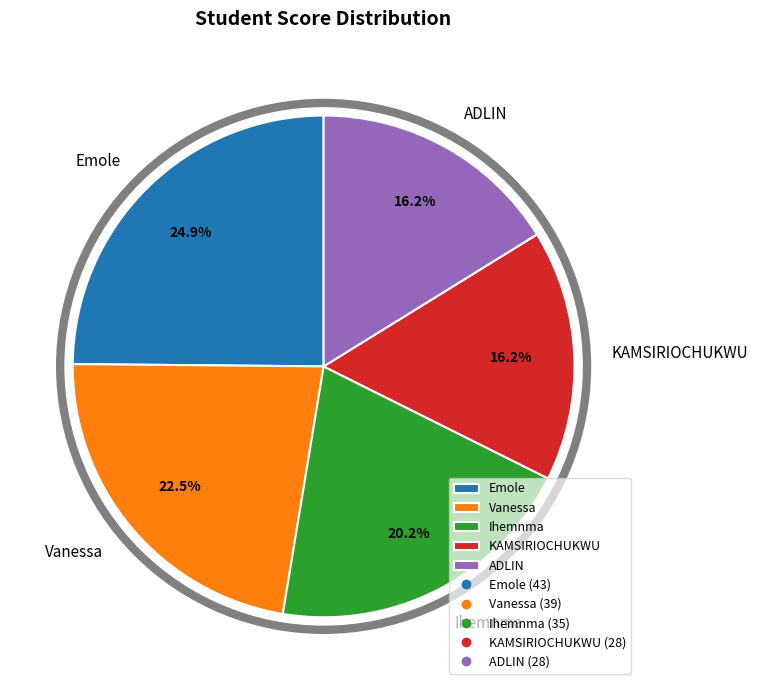

Approximately how many times larger is the value at Emole compared to ADLIN?

1.5